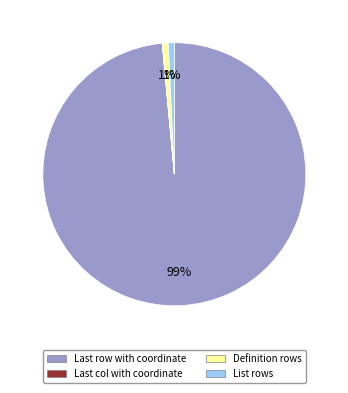

To the nearest percent, what percentage of the pie is Definition rows?

1%